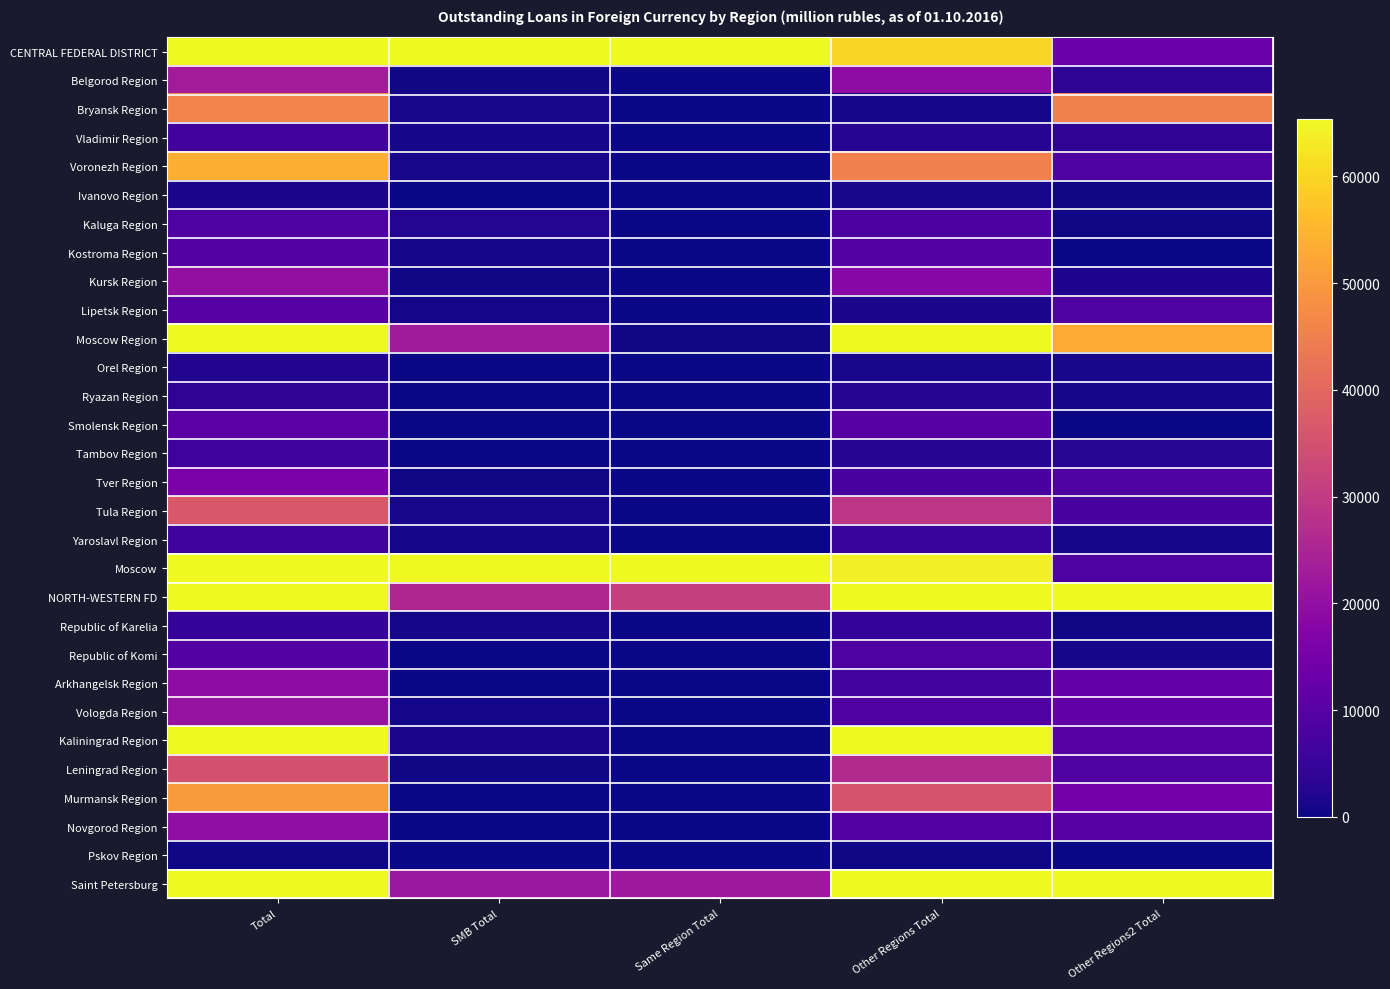

At how many categories does at least one series exceed 3414246?

2